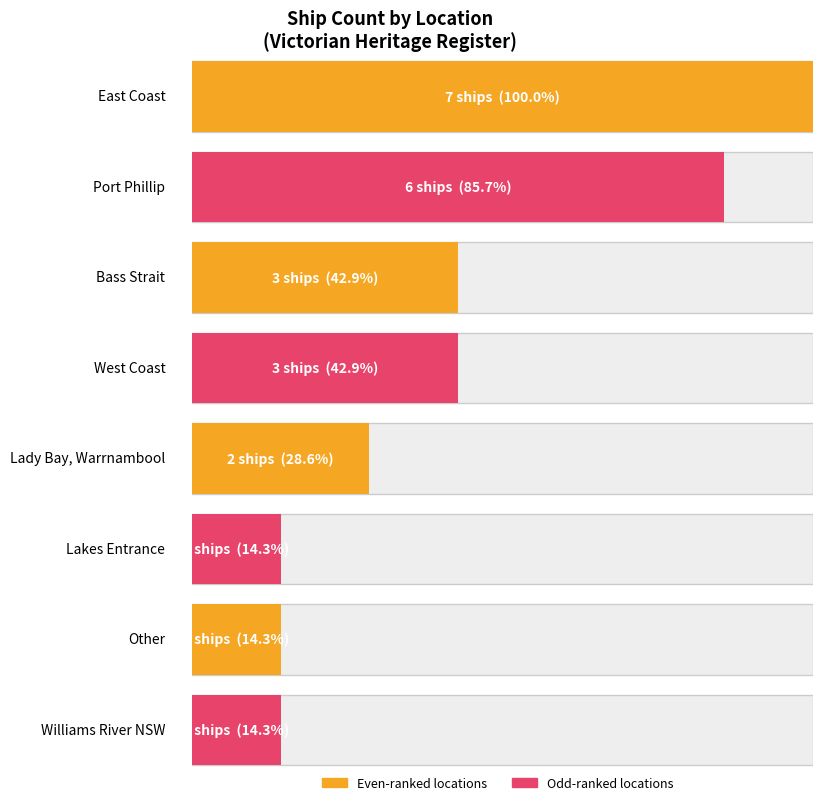

Are the bars grouped side by side (vs. stacked)?

Yes